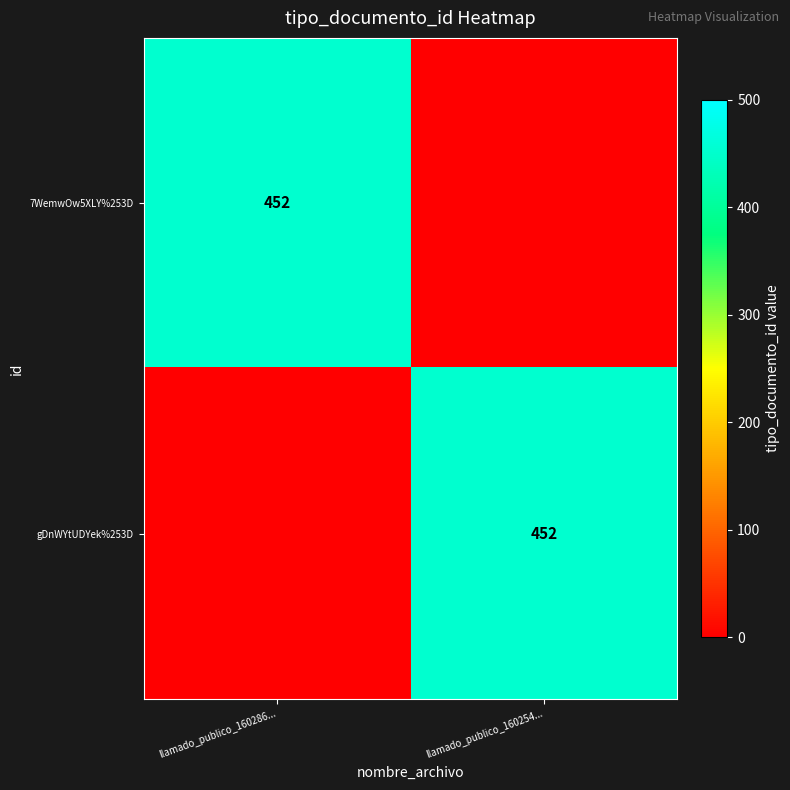

The value of 7WemwOw5XLY%253D at llamado_publico_160286... is 452. True or false?

True